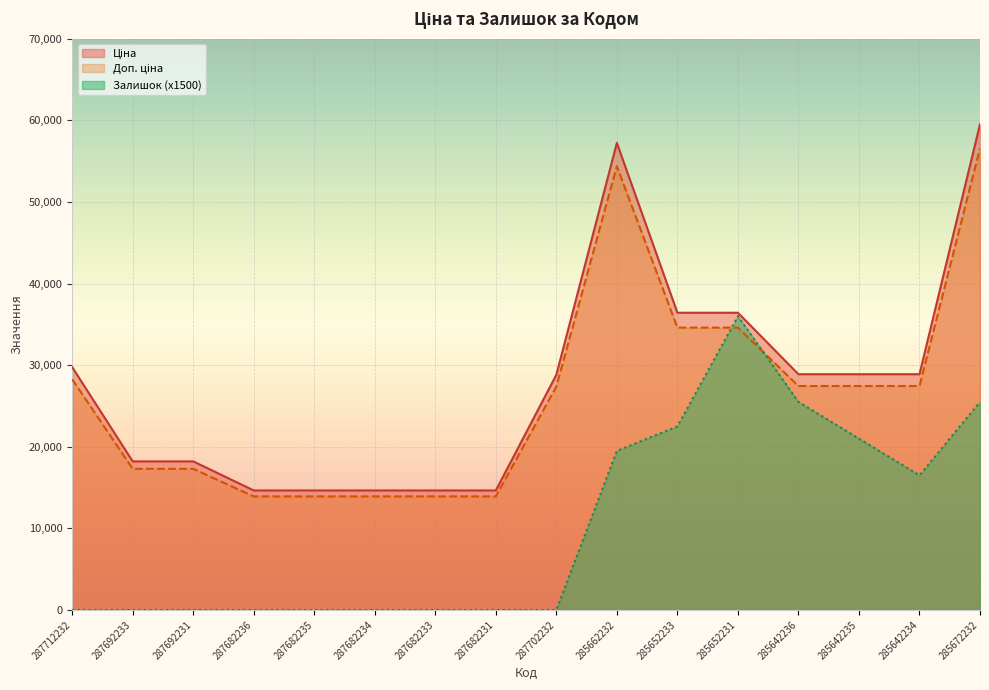

What is the total value across all series at 287712232?

58034.9